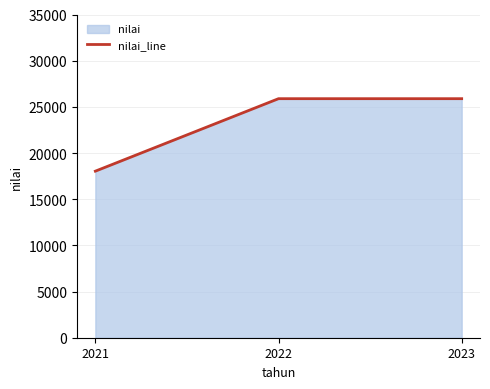

Count the values in the range 18036 to 25885.

3